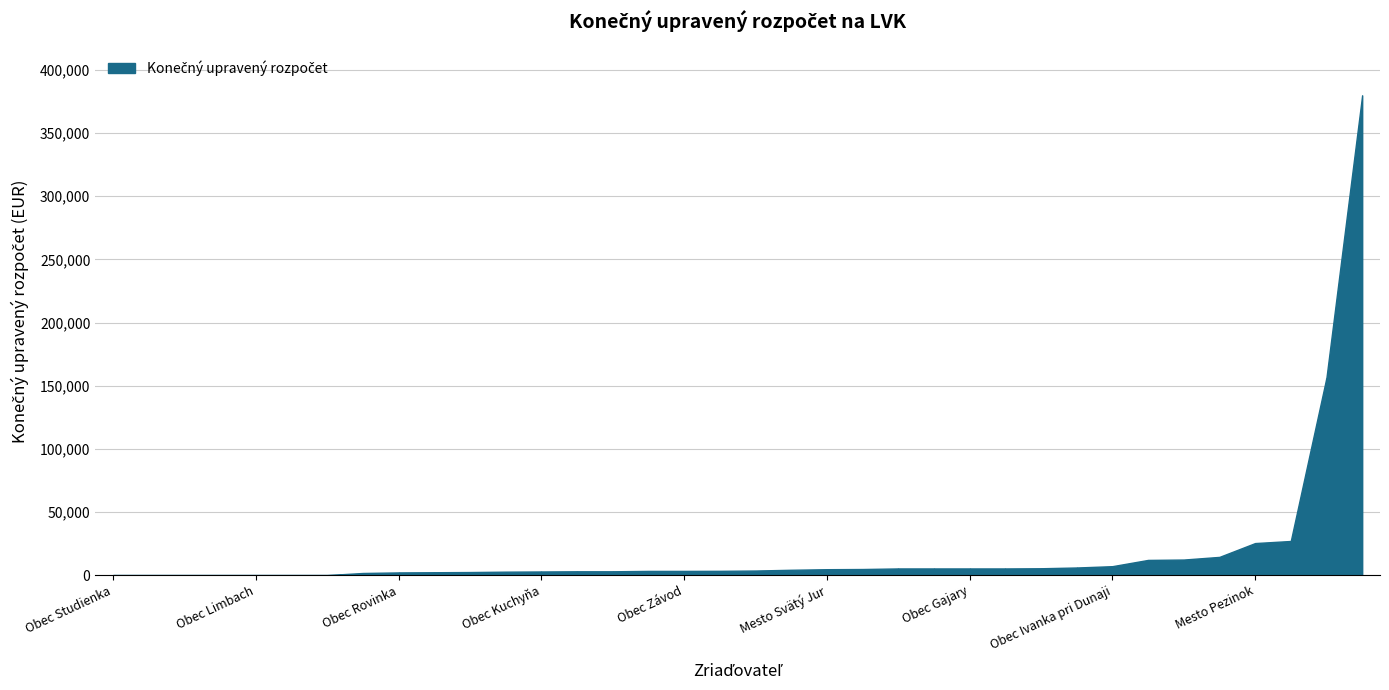

What is the average value?

19833